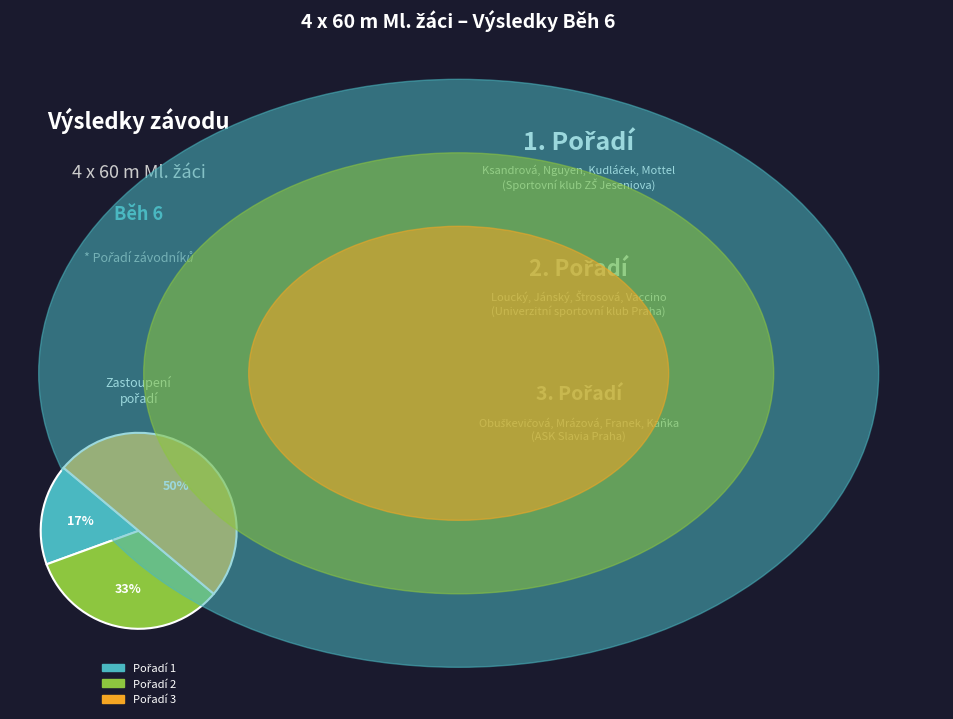

To the nearest percent, what is the difference between the largest and smallest slice percentages?

33%